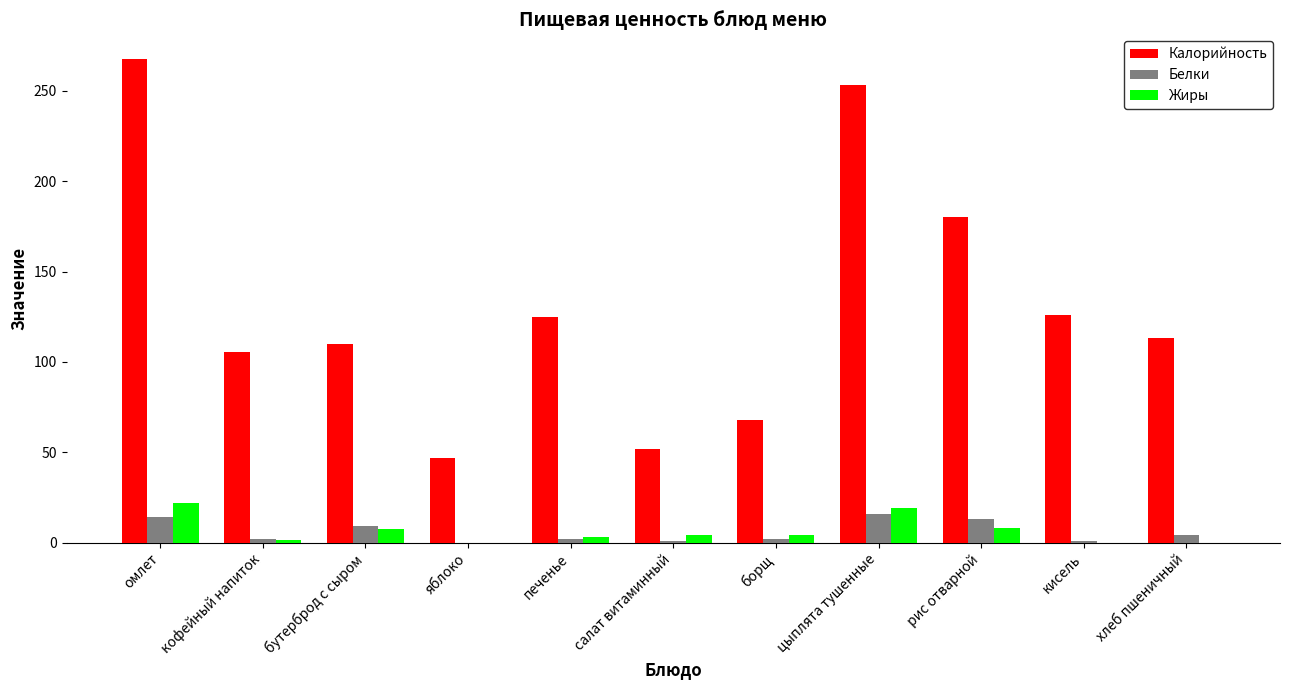

True or false: Калорийность has a value of 171.2 at кофейный напиток.

False